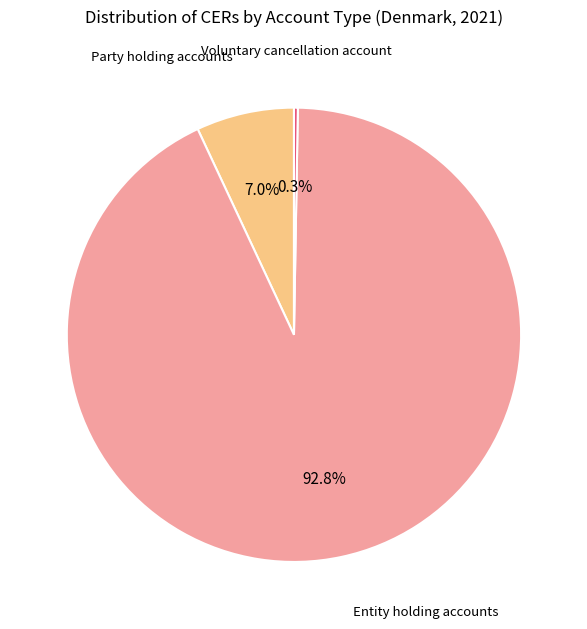

Does any single category account for the majority?

Yes